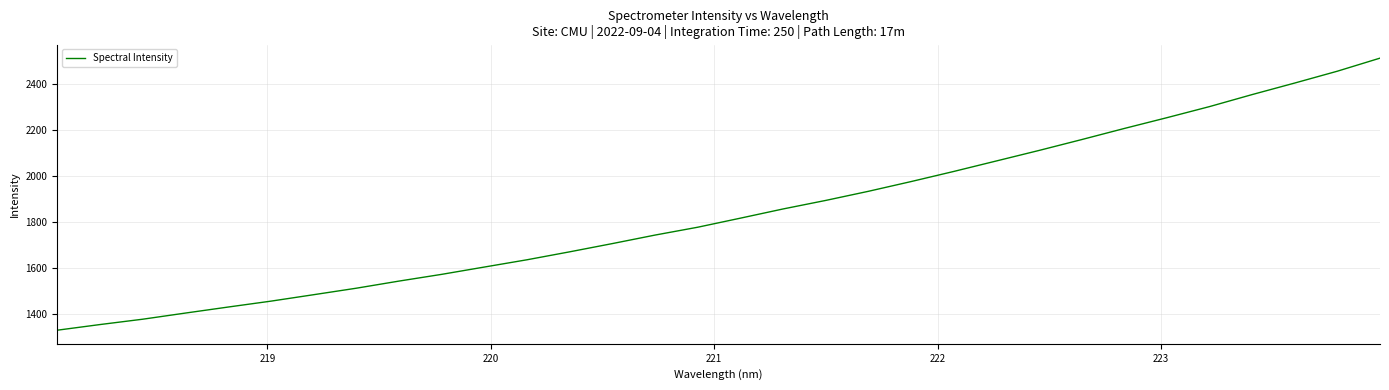

What is the difference between the maximum and minimum values?

1182.6